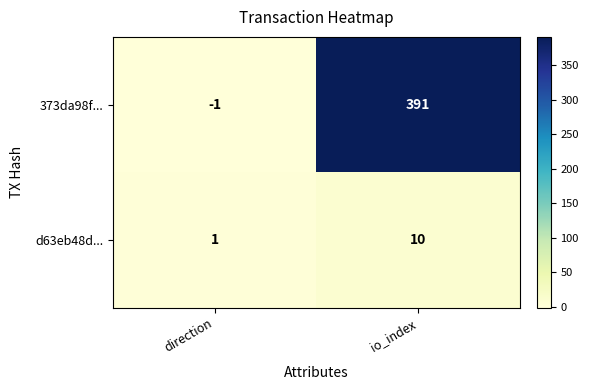

Is it true that d63eb48d... equals 10 at io_index?

True